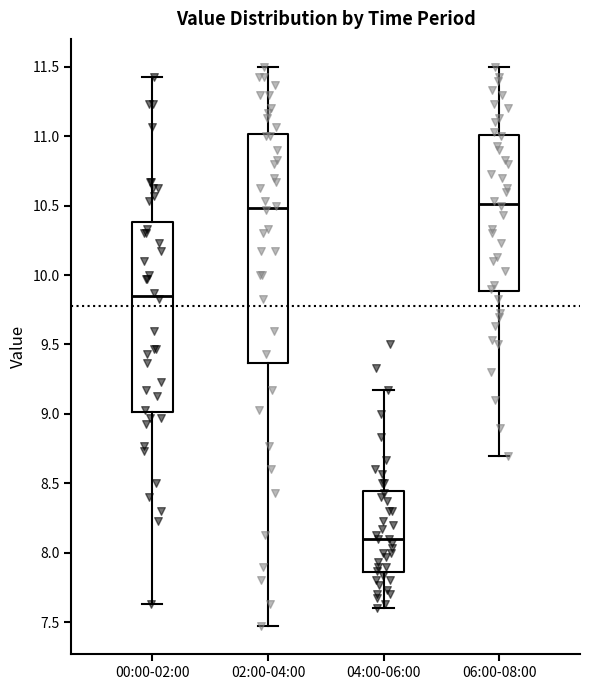

Reading left to right, transcribe this box plot: for each box, give where its median line is, the range the box spans, and where its two whiskers end, as read against the y-axis. The values are not printed on the chart, so give them approximately, as read against the axis.

00:00-02:00: median 9.85, box 9.00 to 10.40, whiskers 7.65 to 11.45
02:00-04:00: median 10.50, box 9.35 to 11.00, whiskers 7.45 to 11.50
04:00-06:00: median 8.10, box 7.85 to 8.45, whiskers 7.60 to 9.15
06:00-08:00: median 10.50, box 9.90 to 11.00, whiskers 8.70 to 11.50